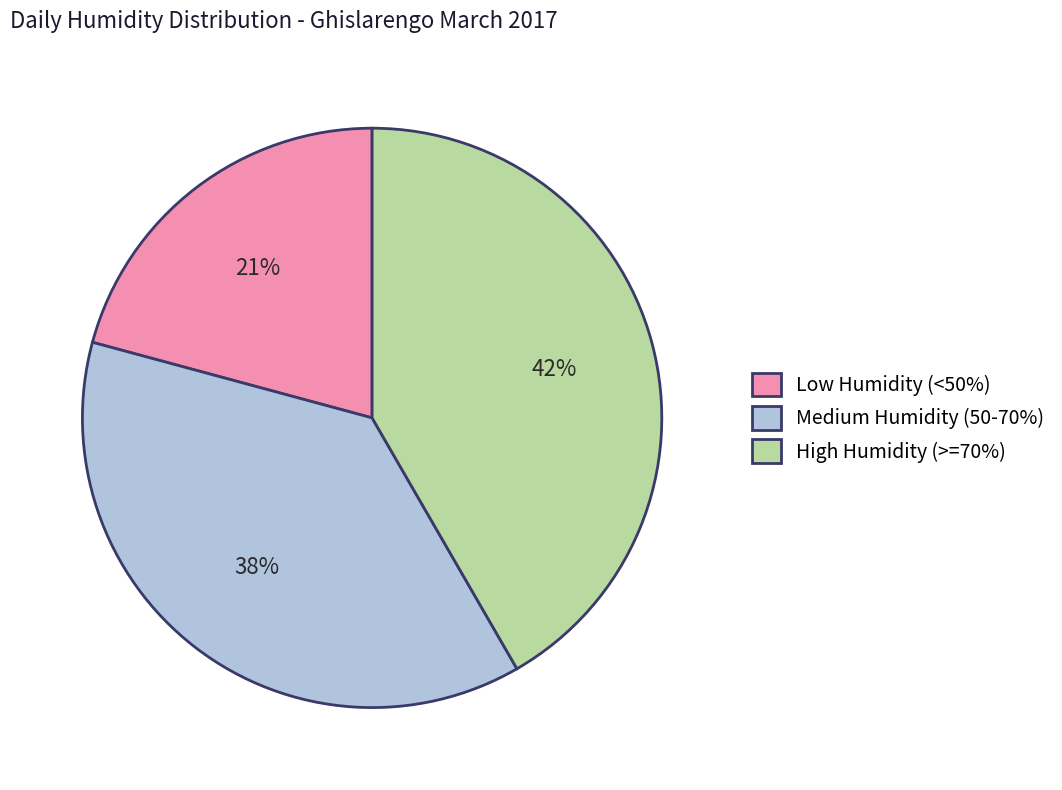

The High Humidity (>=70%) slice represents 42% of the pie. True or false?

True